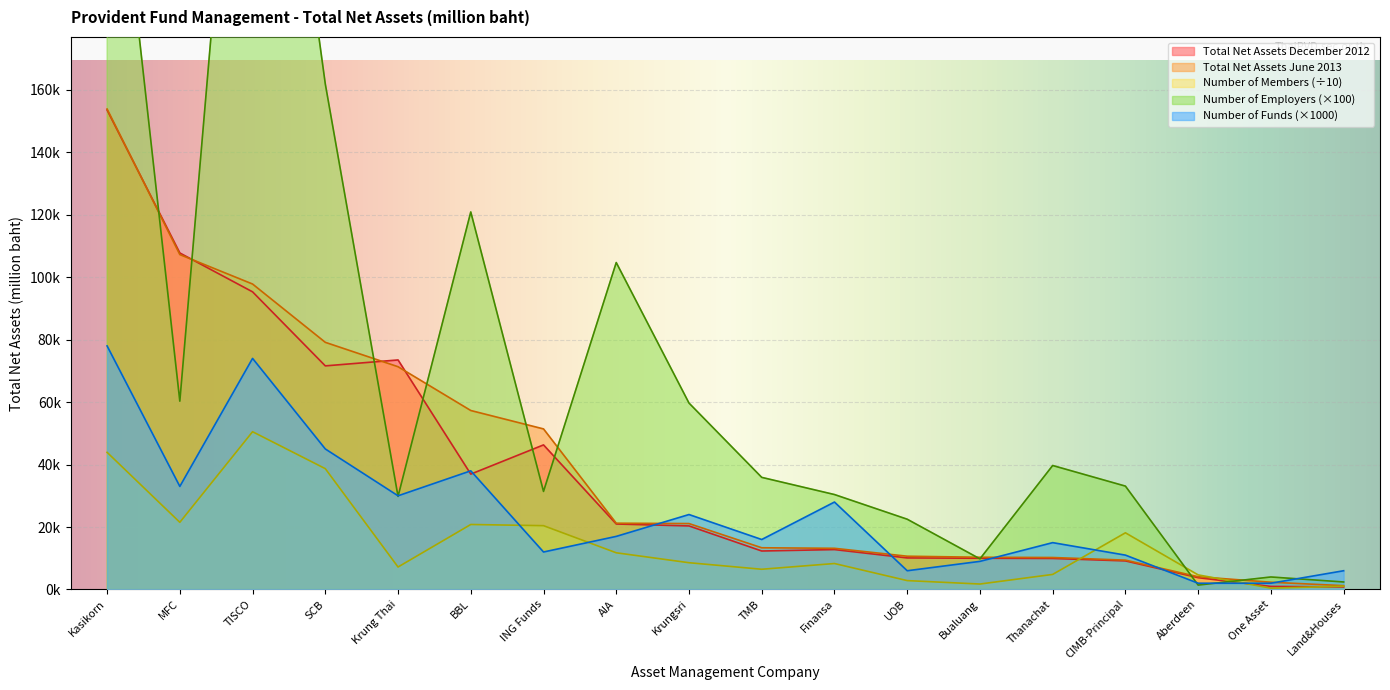

Which series has the largest total across all categories?

Number of Employers